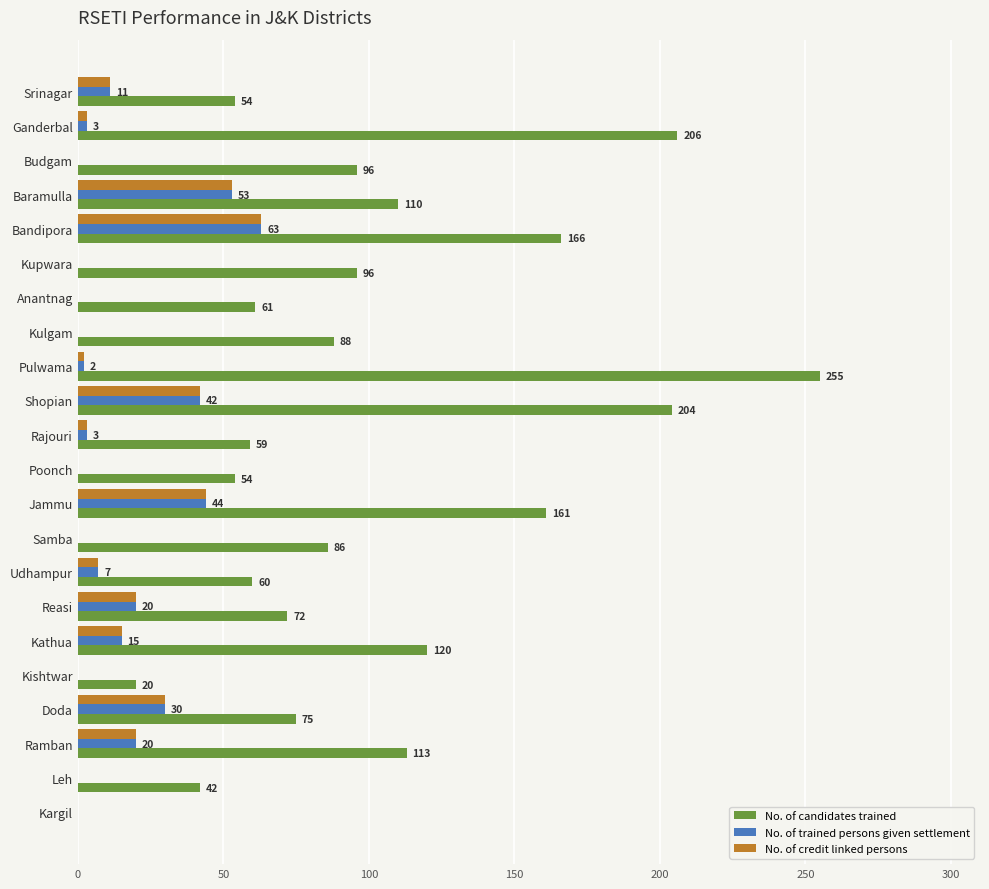

Read the No. of candidates trained value at Poonch, to the nearest 10.

50